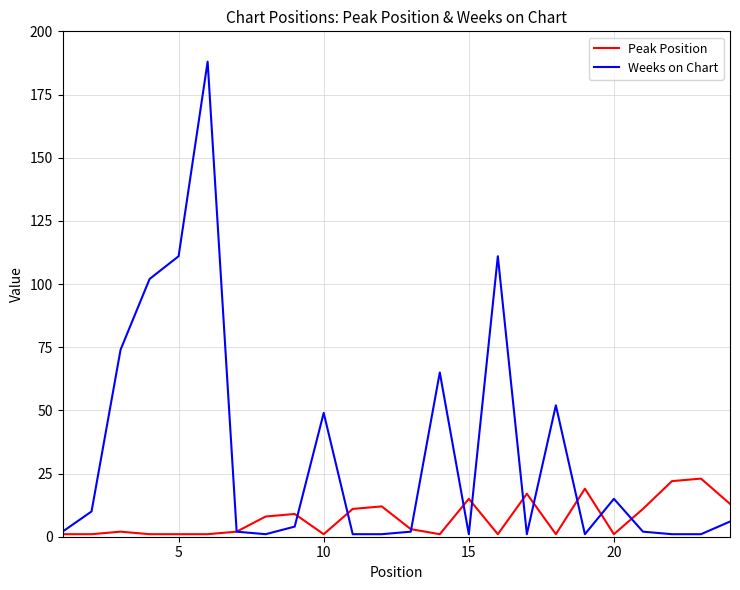

Rank the series by their average value, from highest to lowest.

Weeks on Chart, Peak Position